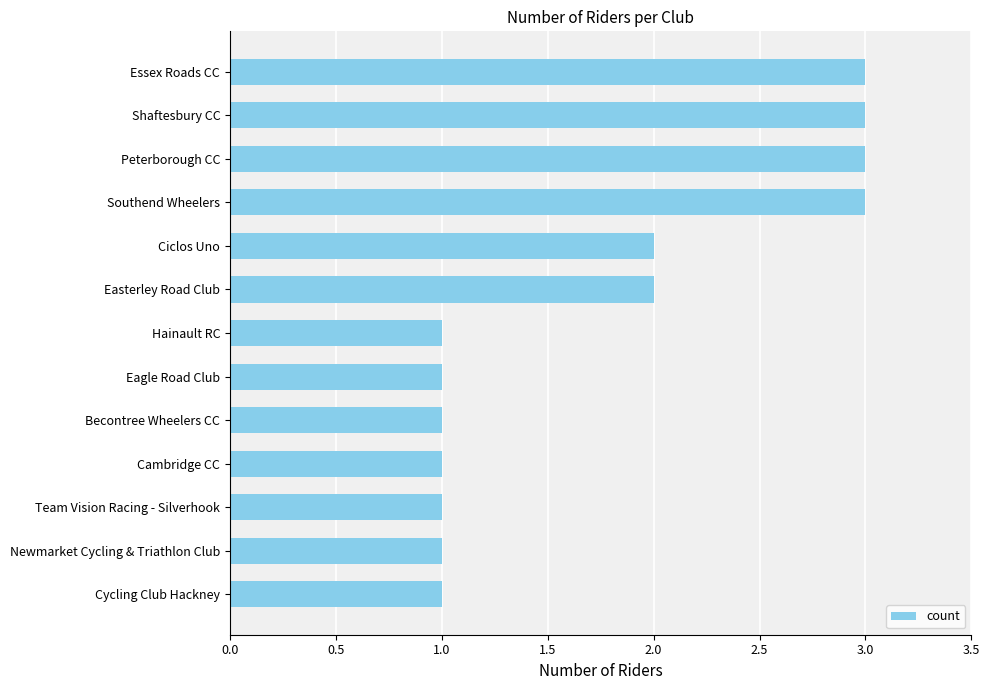

Reading top to bottom, extract all data points from this chart.

Essex Roads CC=3	Shaftesbury CC=3	Peterborough CC=3	Southend Wheelers=3	Ciclos Uno=2	Easterley Road Club=2	Hainault RC=1	Eagle Road Club=1	Becontree Wheelers CC=1	Cambridge CC=1	Team Vision Racing - Silverhook=1	Newmarket Cycling & Triathlon Club=1	Cycling Club Hackney=1